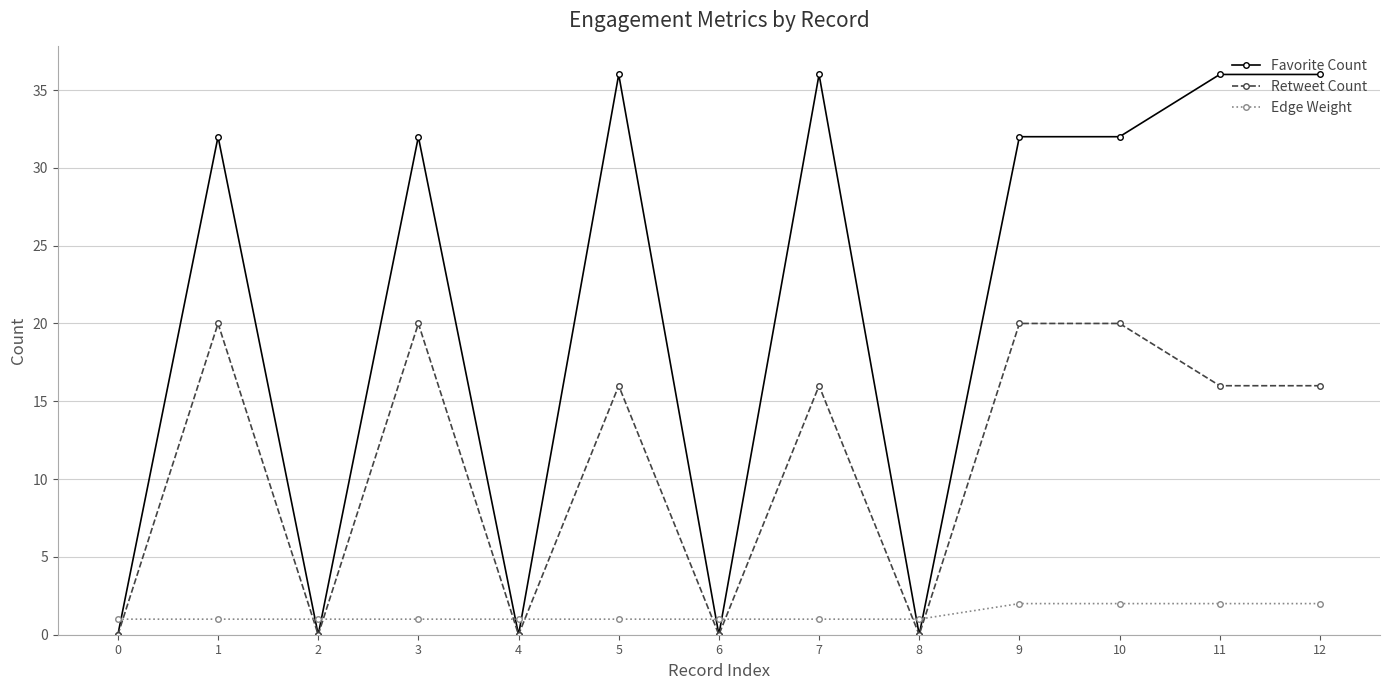

List the series in order of their overall mean, lowest first.

Edge Weight, Retweet Count, Favorite Count